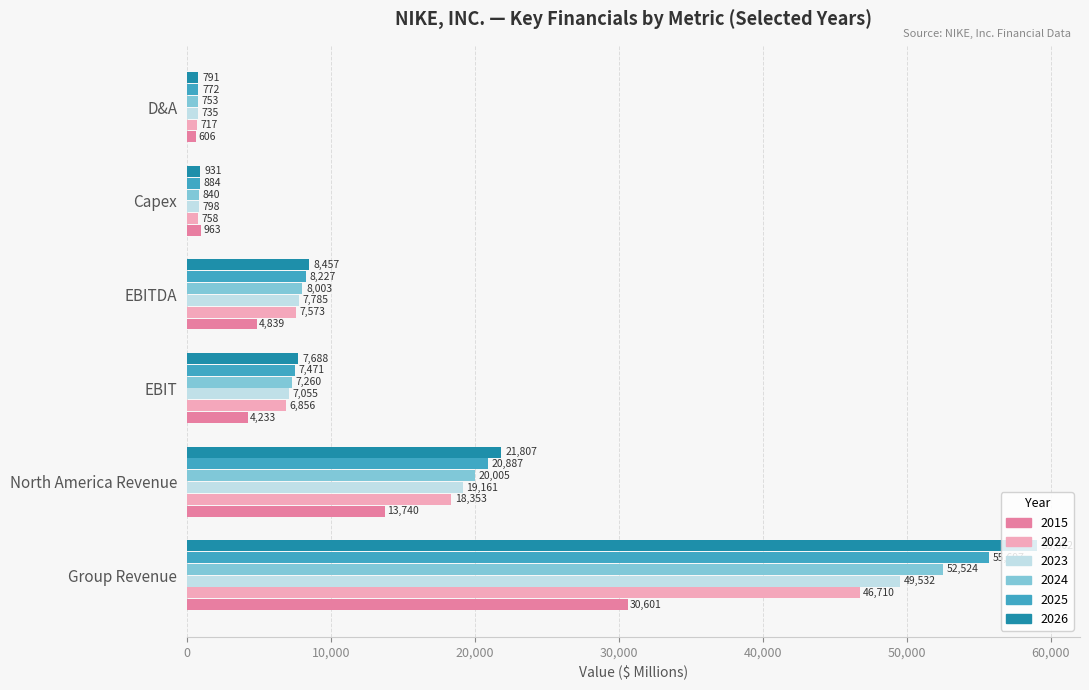

Rank the series at Group Revenue from lowest to highest value.

2015, 2022, 2023, 2024, 2025, 2026